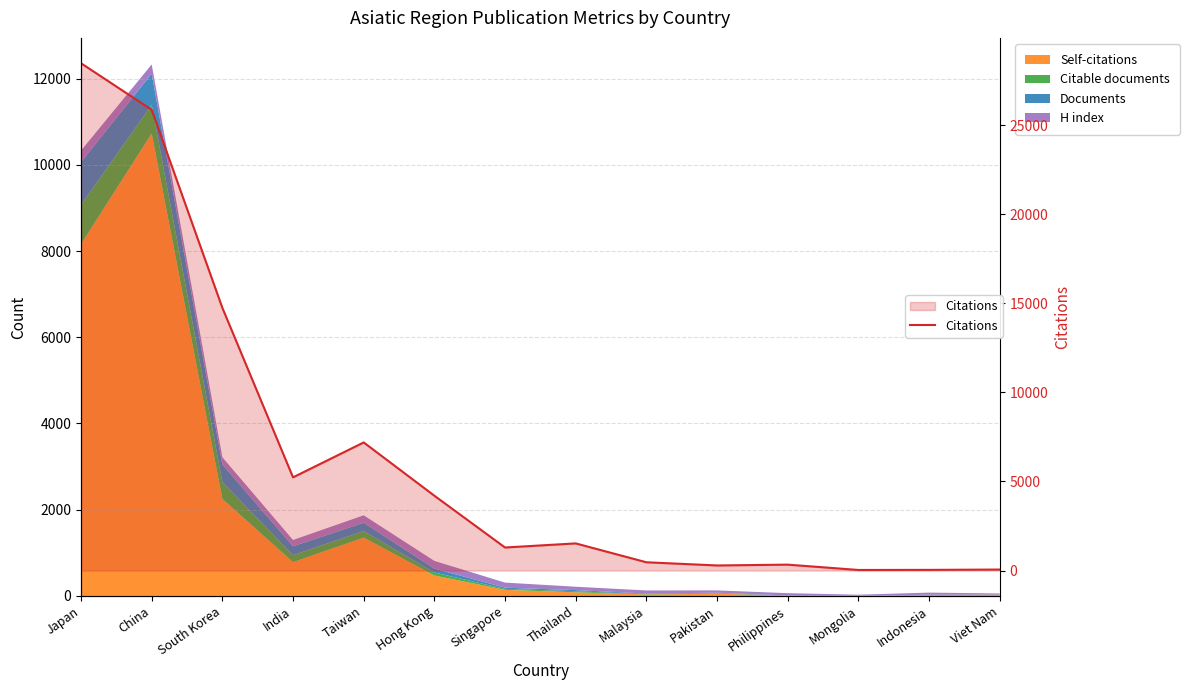

Rank the categories by value from lowest to highest.

Mongolia, Indonesia, Viet Nam, Pakistan, Philippines, Malaysia, Singapore, Thailand, Hong Kong, India, Taiwan, South Korea, China, Japan